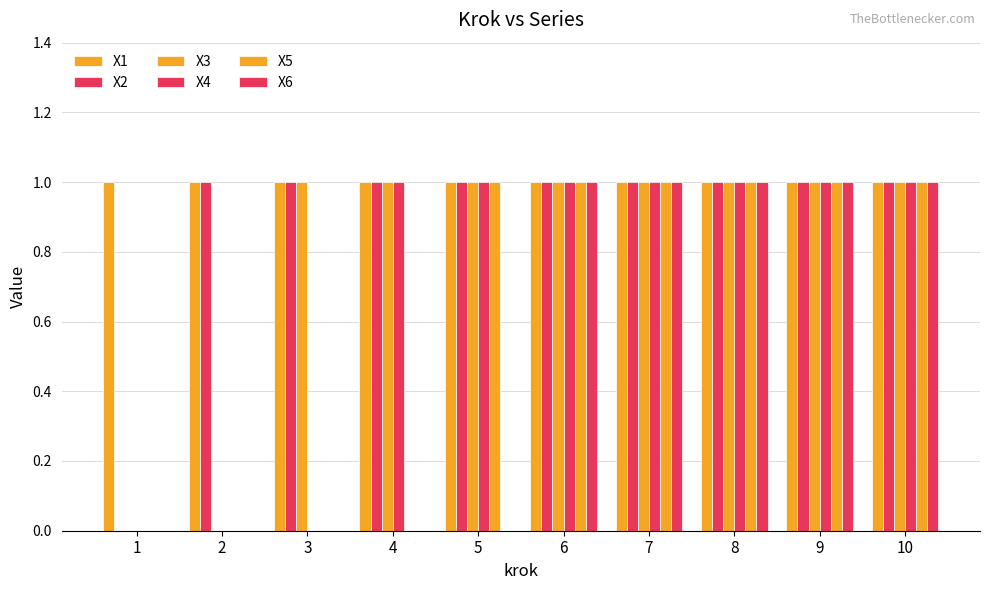

How many series are shown in this chart?

6